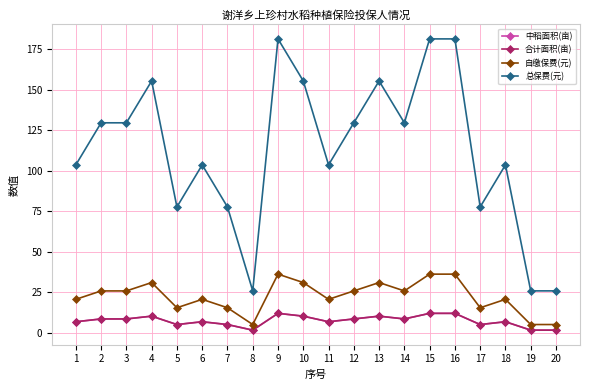

Is this an area chart (filled region under the line)?

No